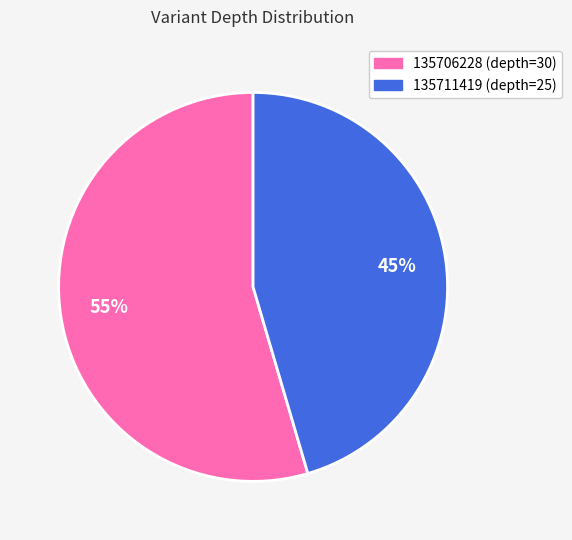

The 135706228 (depth=30) slice represents 44% of the pie. True or false?

False